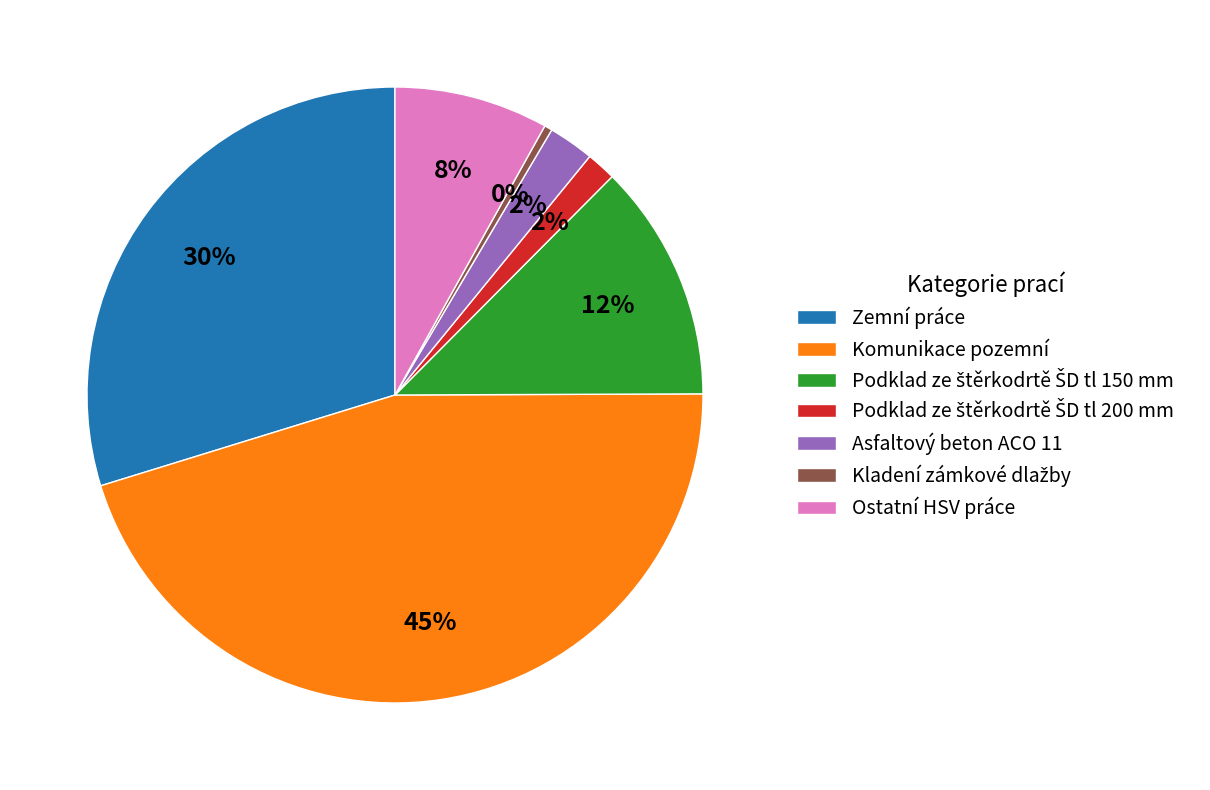

To the nearest percent, what portion does Asfaltový beton ACO 11 represent?

2%